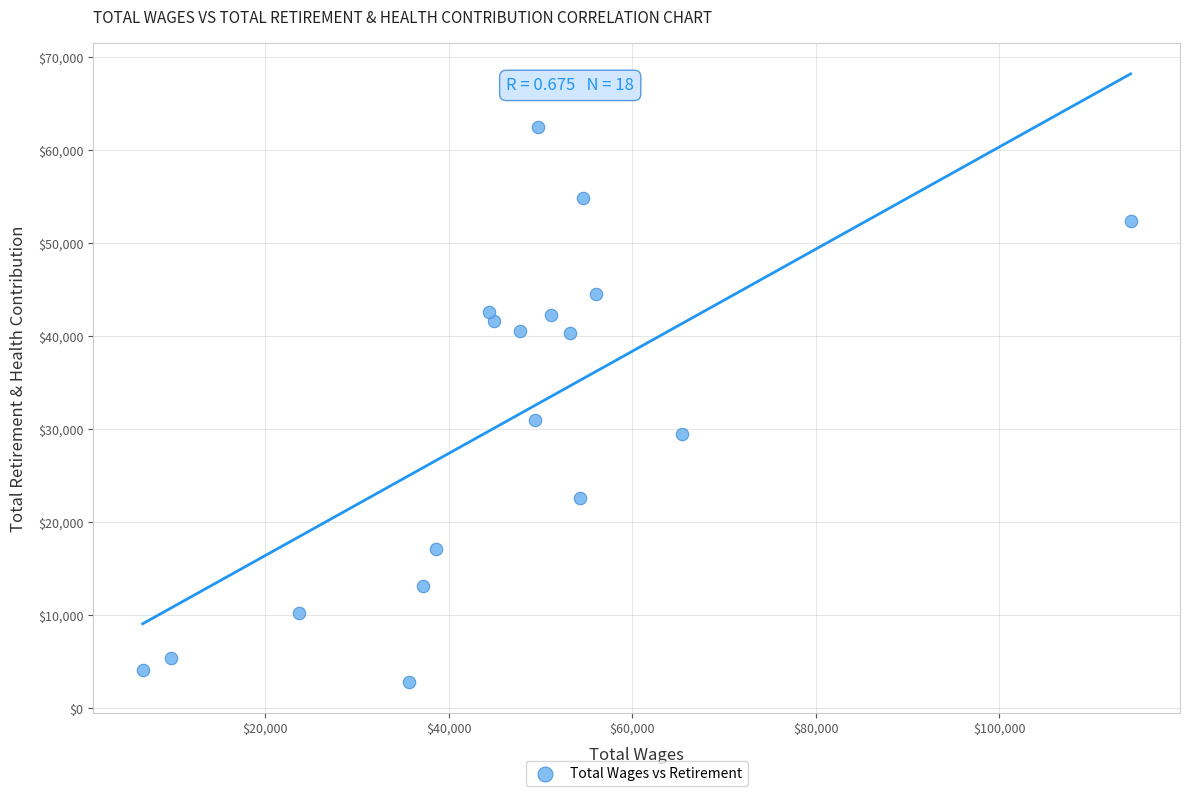

What Y value in the scatter plot is closest to 32631?

31002